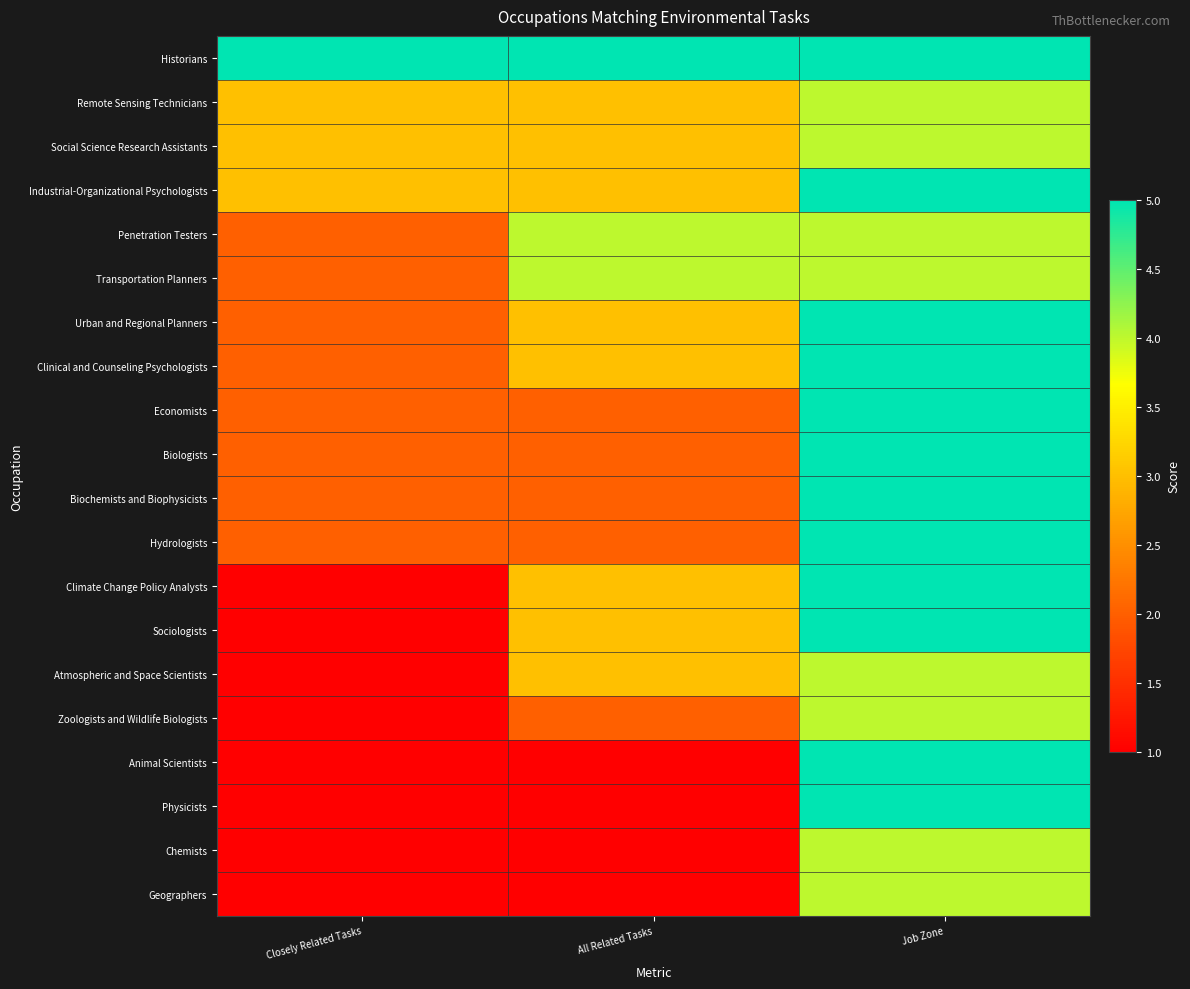

Which series has the largest total across all categories?

Historians